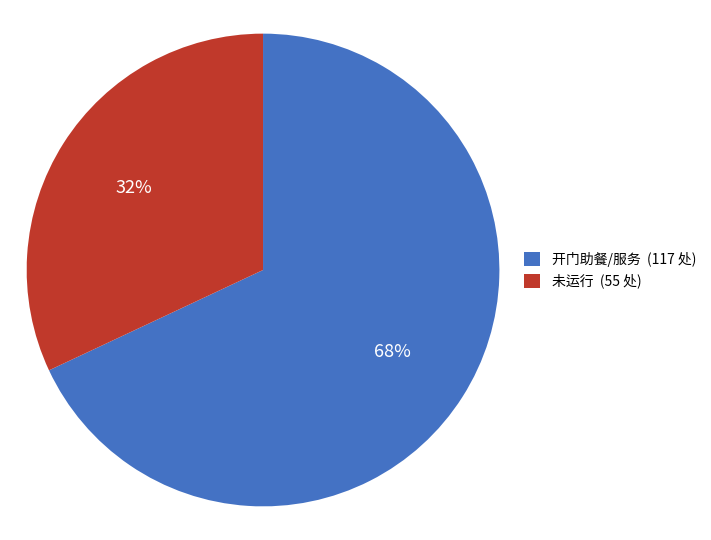

What is the ratio of the value at 开门助餐/服务 (117 处) to the value at 未运行 (55 处)?

2.1